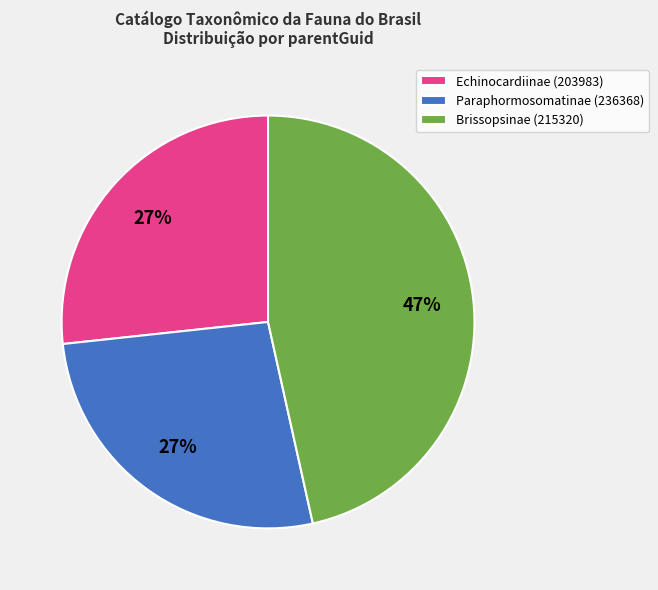

True or false: Paraphormosomatinae (236368) accounts for 39% of the total.

False